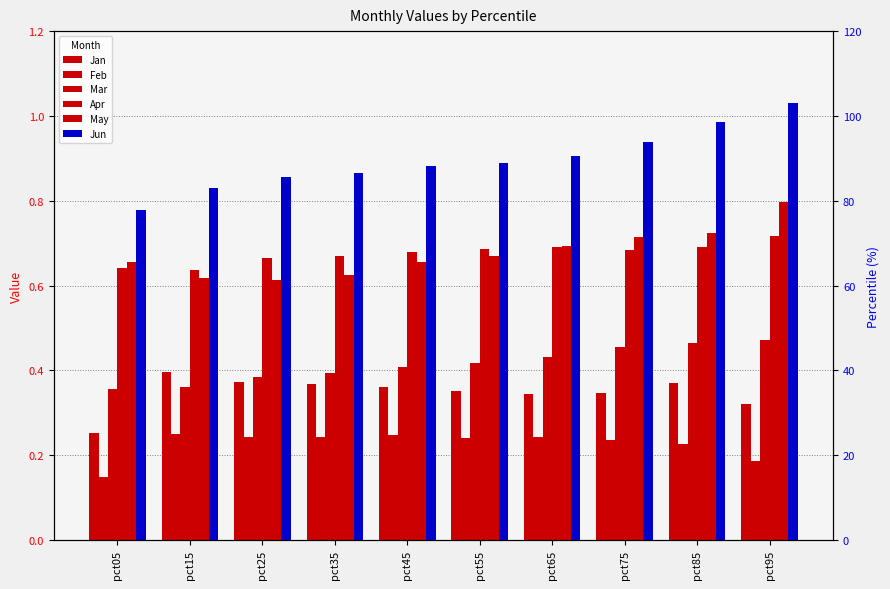

The Jan series shows 0.2 at pct85. True or false?

False